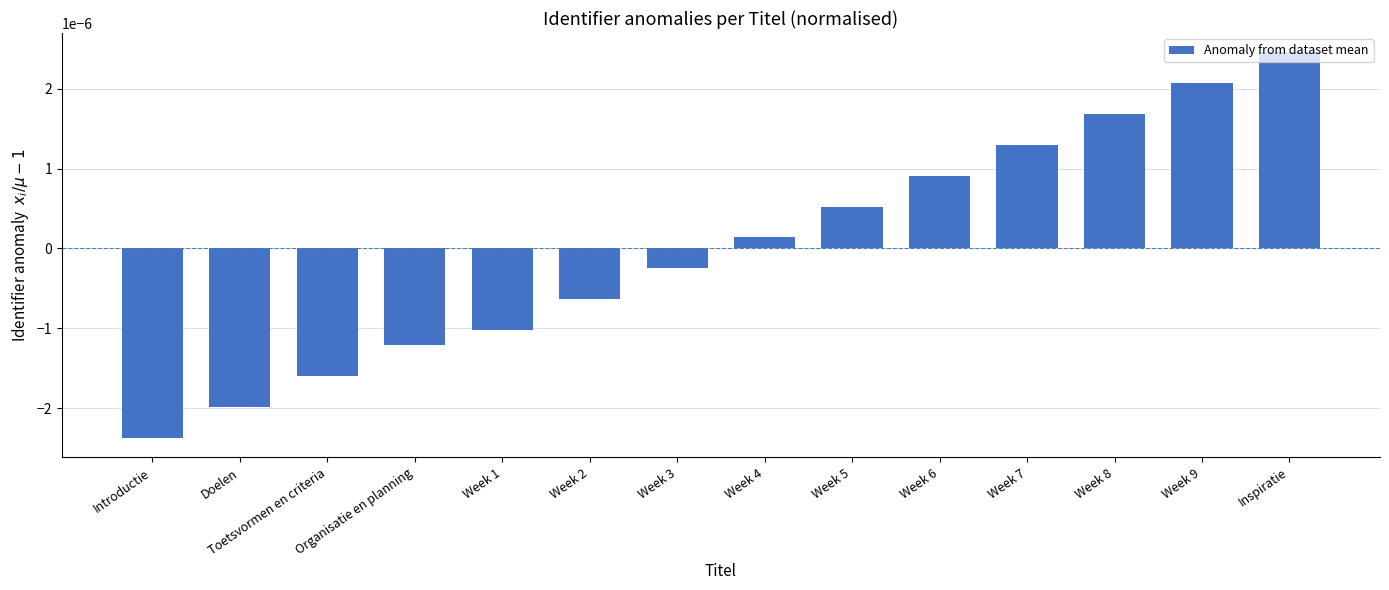

How many values are above zero?

7